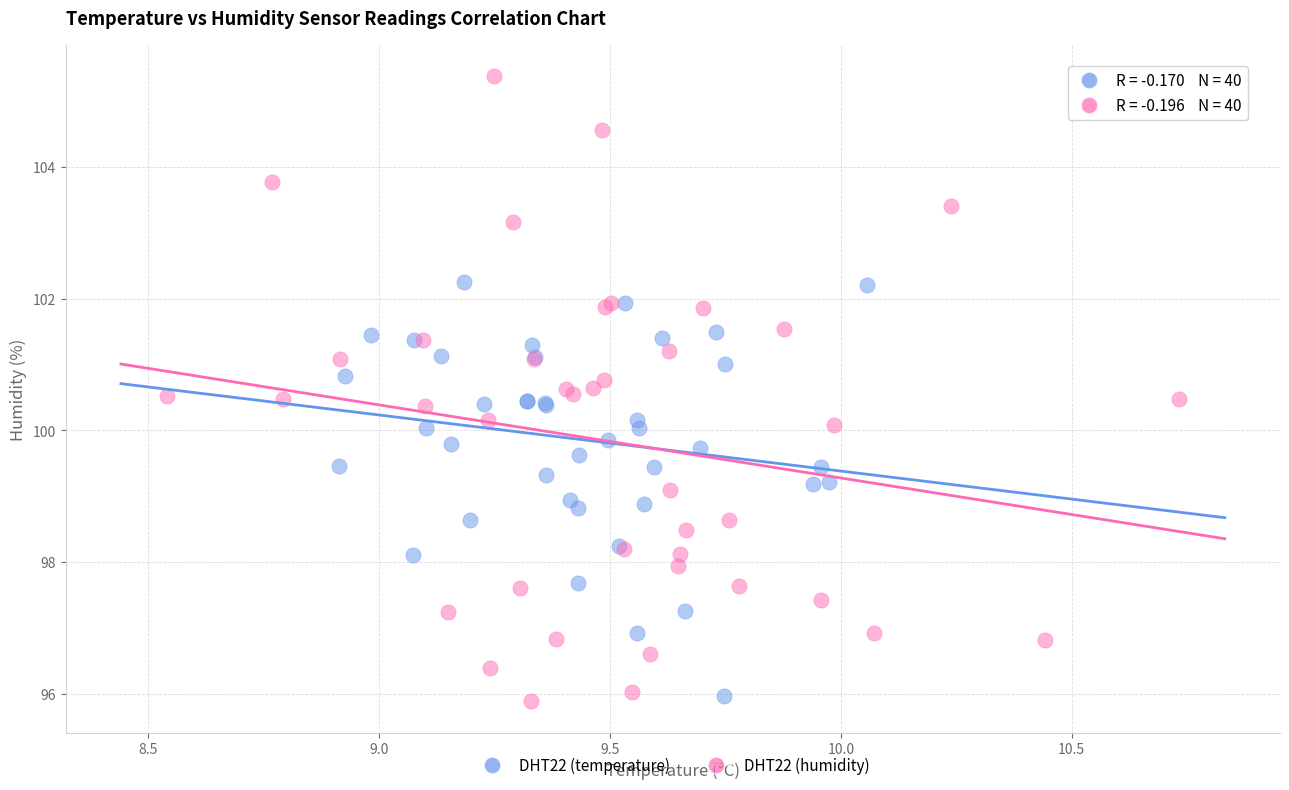

Which series contains the lowest Y value?

DHT22 (humidity)